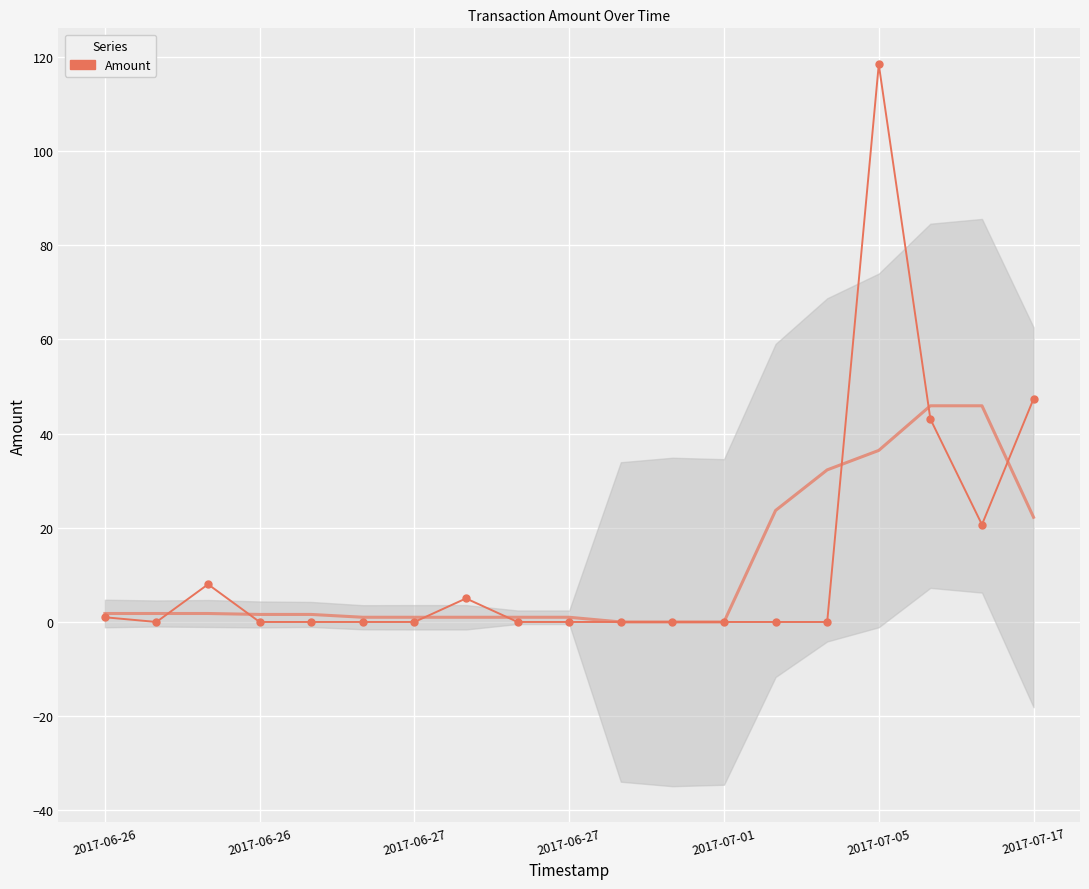

Reading left to right, transcribe all the data shown in this chart.

1.0	0.0	8.0	0.0	0.0	0.0	0.0	5.0	0.0	0.0	0.0	0.0	0.0	0.0	0.0	118.4	43.1	20.7	47.4